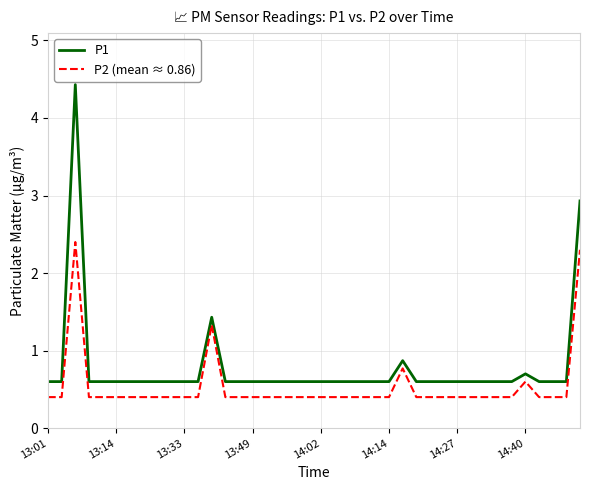

What are all the series names shown in the legend?

P1, P2 (mean ≈ 0.86)